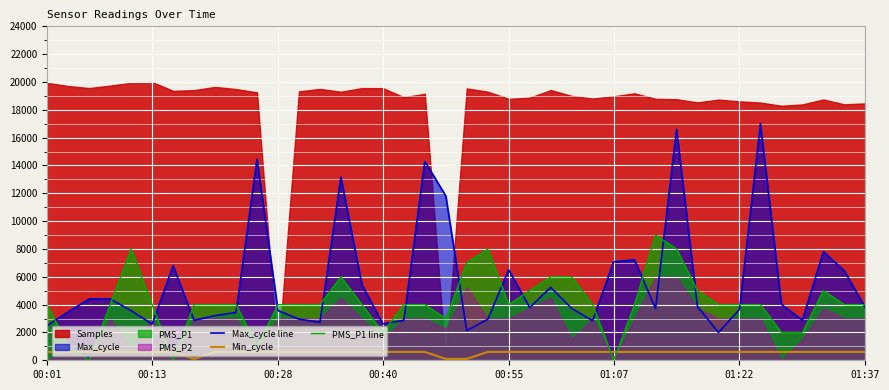

What is the lowest value of the Max_cycle line series?

2000.0